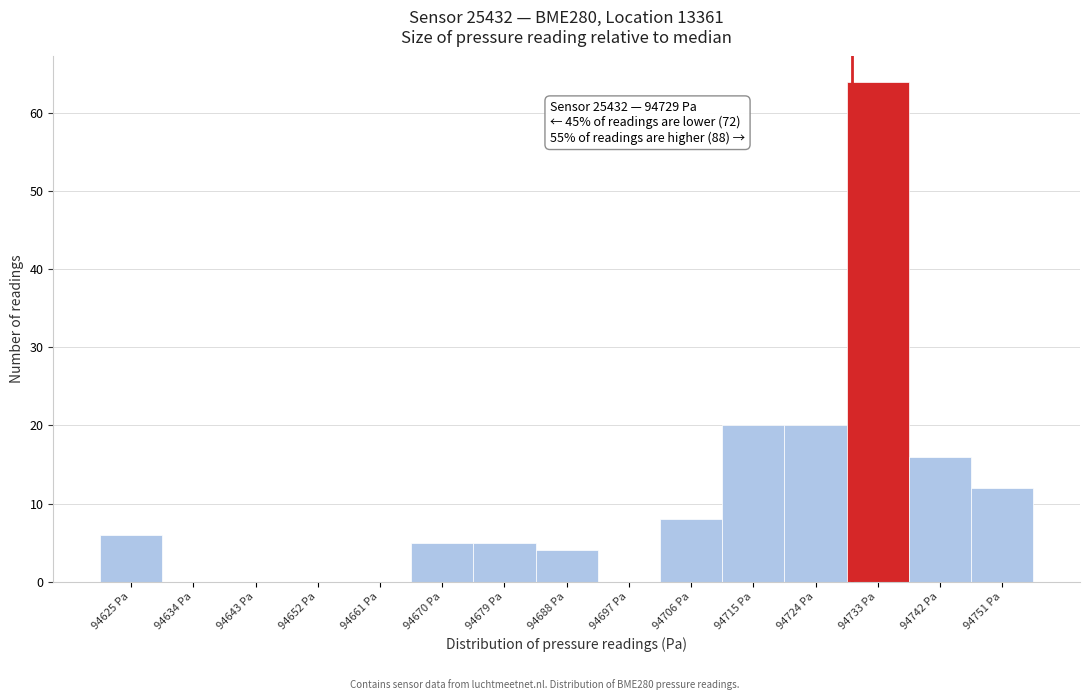

Over which range of the x-axis is the bar tallest?

94728 to 94737